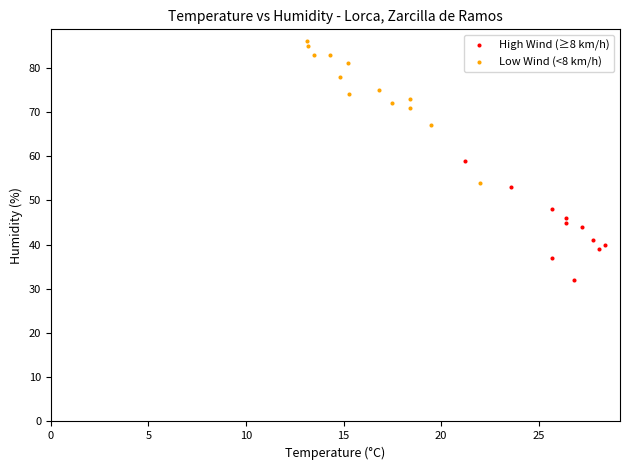

Which series contains the lowest Y value?

High Wind (≥8 km/h)